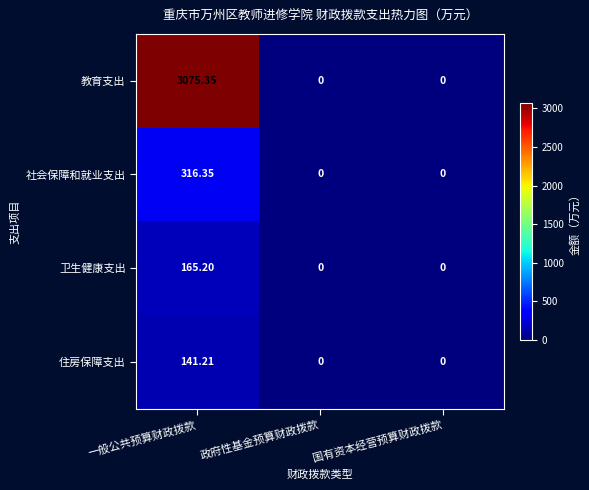

At 一般公共预算财政拨款, list the series in order from largest to smallest.

教育支出, 社会保障和就业支出, 卫生健康支出, 住房保障支出